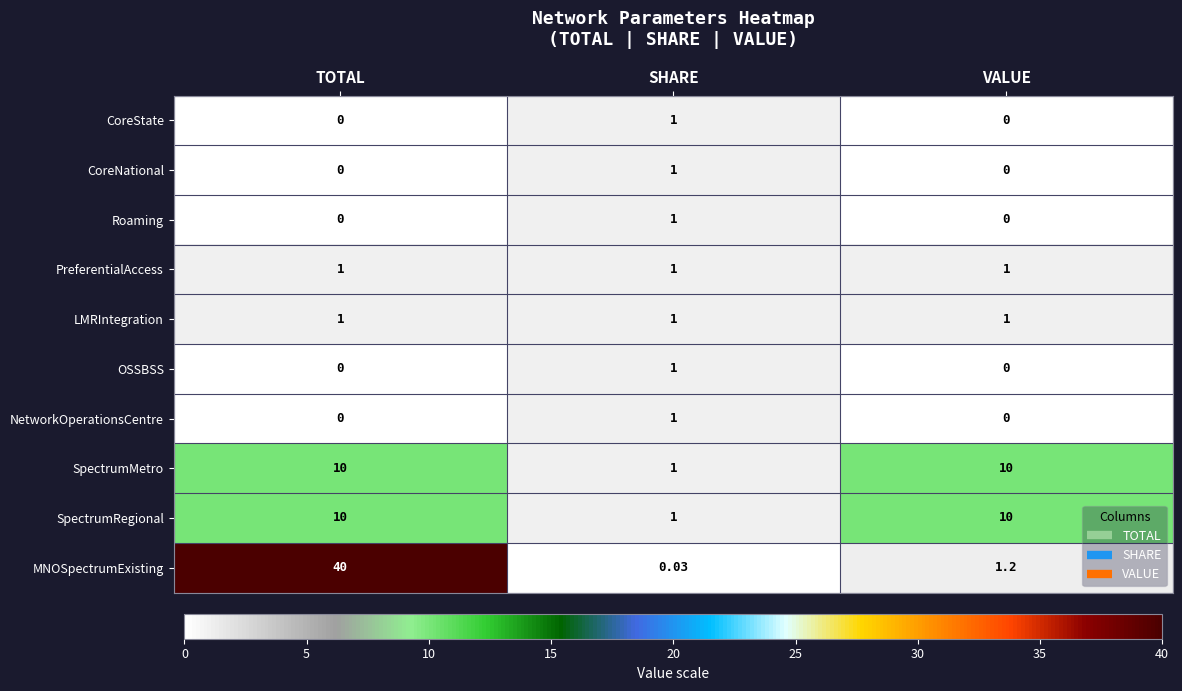

Which series has the widest spread of values?

MNOSpectrumExisting